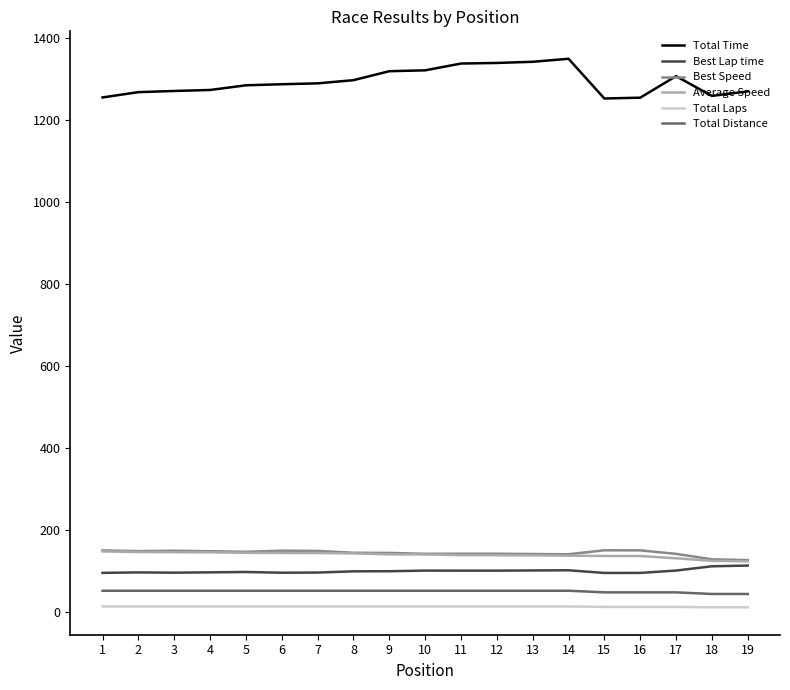

How many series are shown in this chart?

6